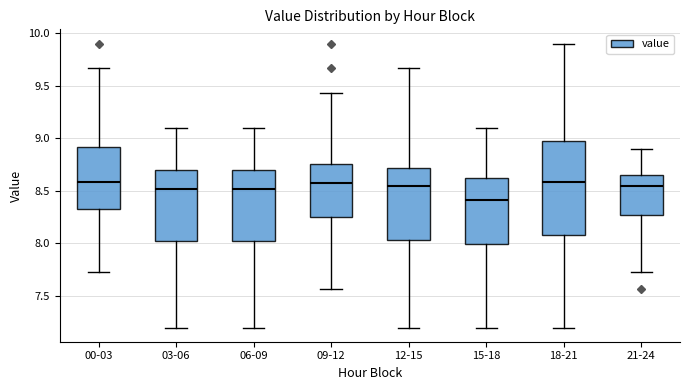

Where is the upper edge of the box for 03-06 on the y-axis? The values are not printed on the chart, so give them approximately, as read against the axis.

8.70